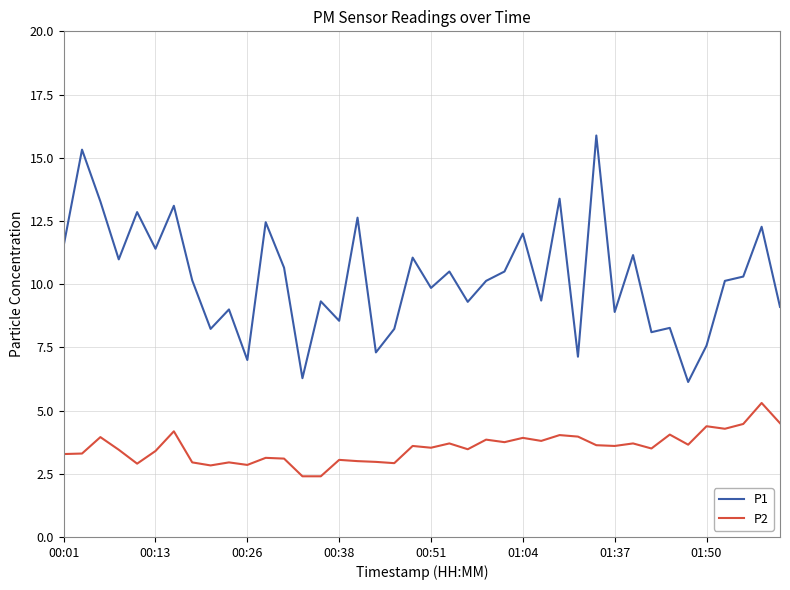

How many lines are shown in the chart?

2